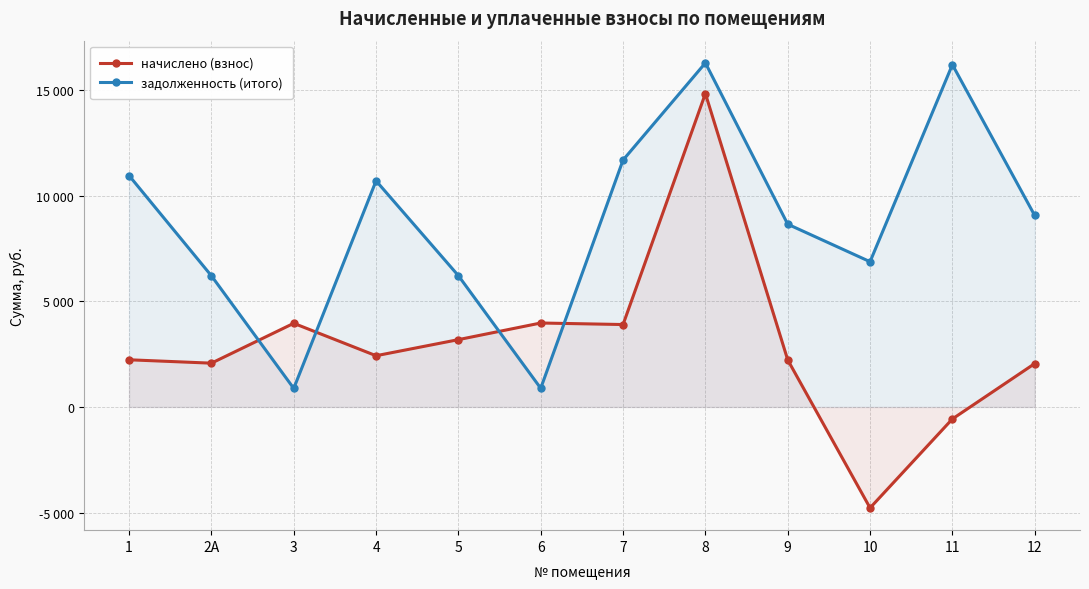

How many negative values does the начислено (взнос) series have?

2